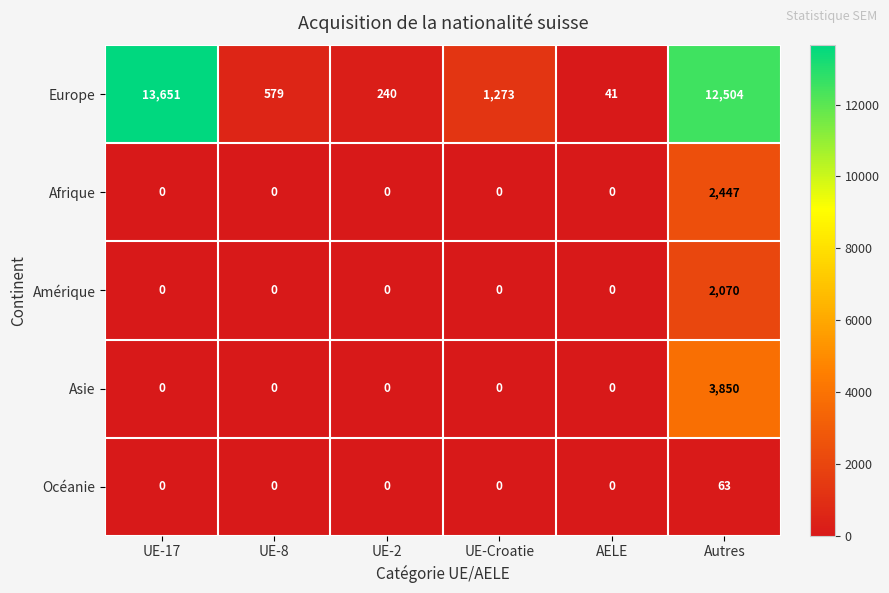

Count the number of categories in the chart.

6